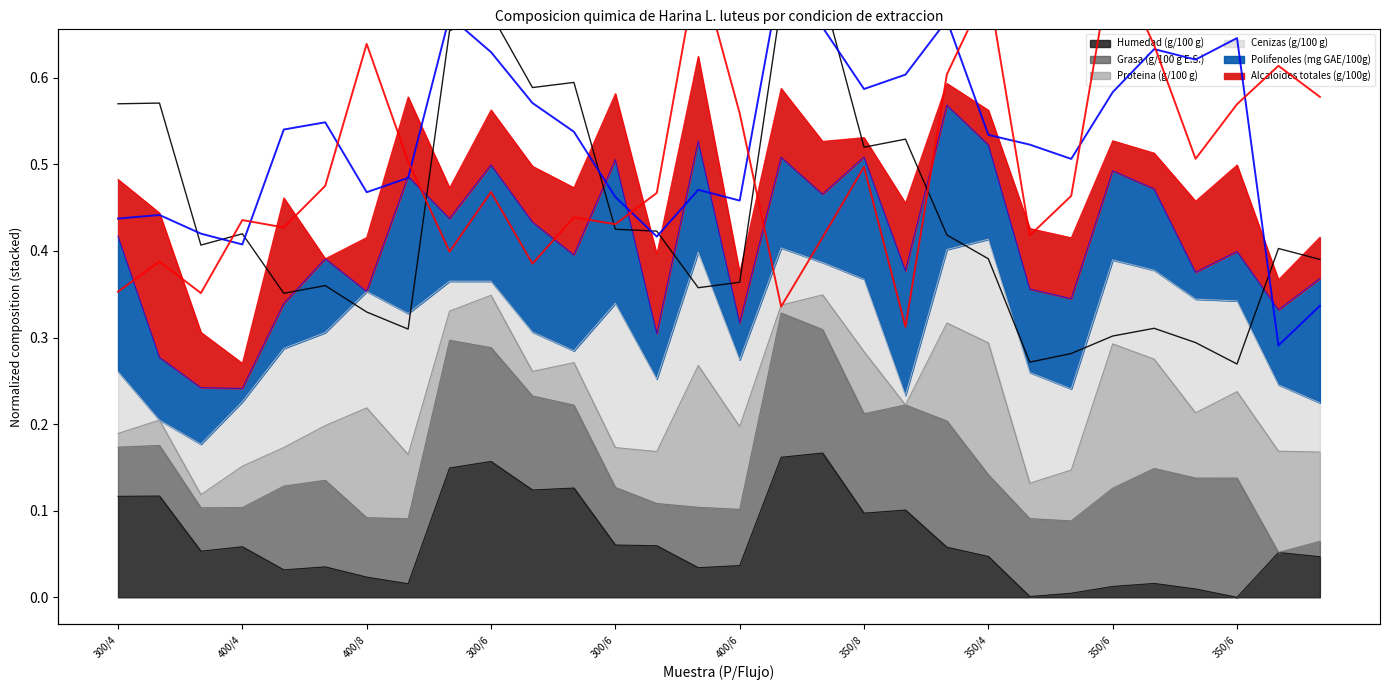

Between 300/6 and 24, which is larger?

300/6